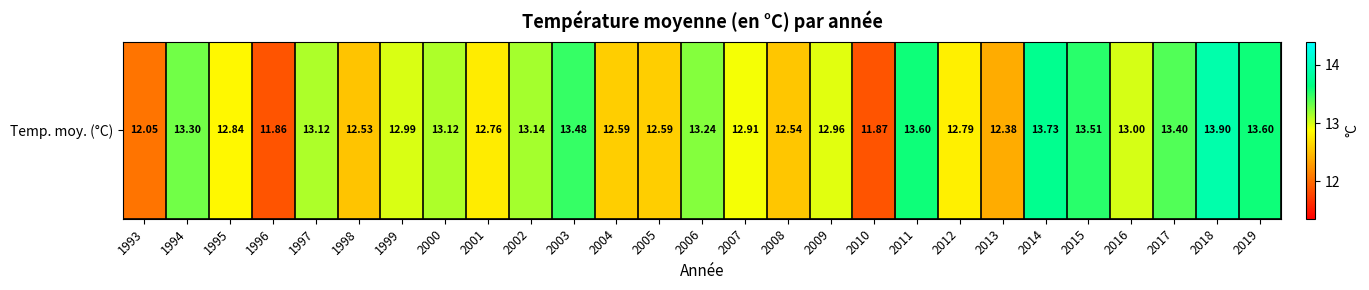

What is the difference between the maximum and second lowest values?

2.0